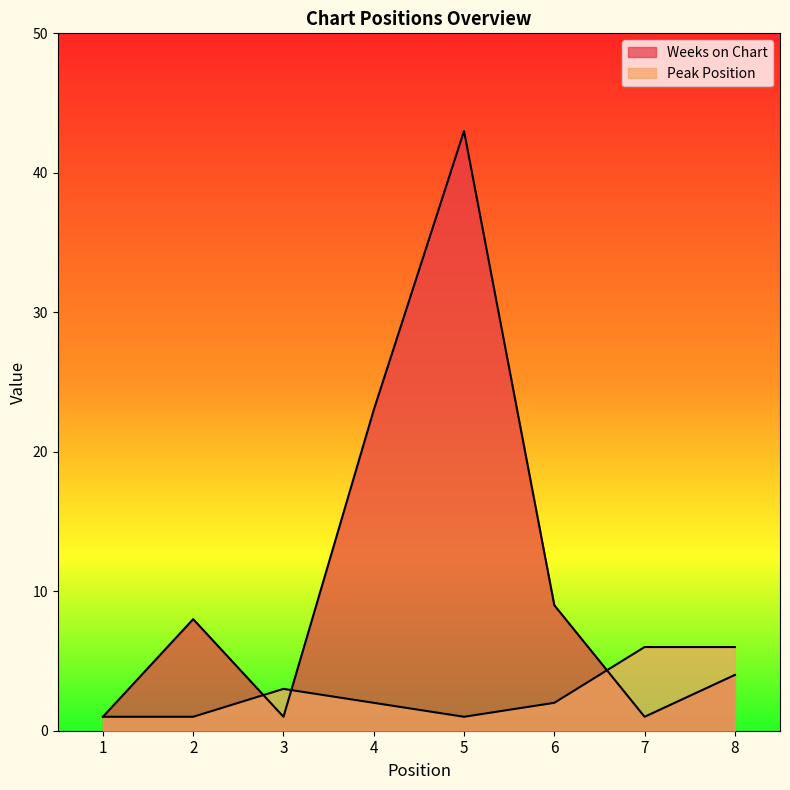

Rank the categories by Weeks on Chart value from highest to lowest.

5, 4, 6, 2, 8, 1, 3, 7